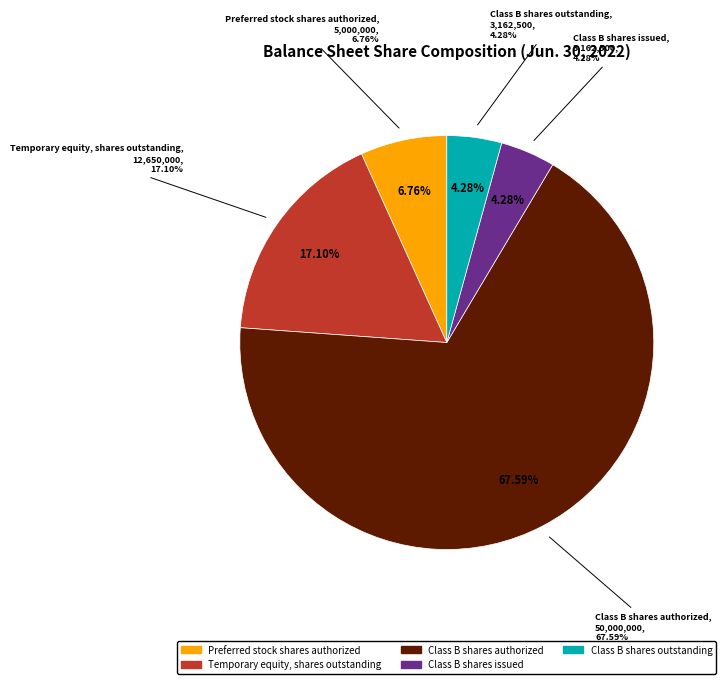

Count the number of slices in the pie.

5